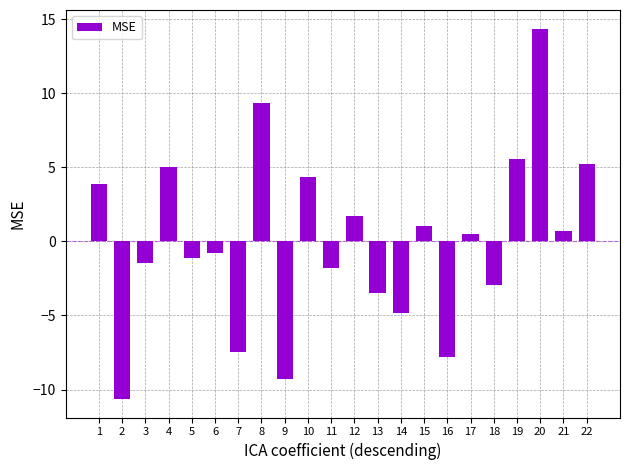

Does the chart contain stacked bars?

No